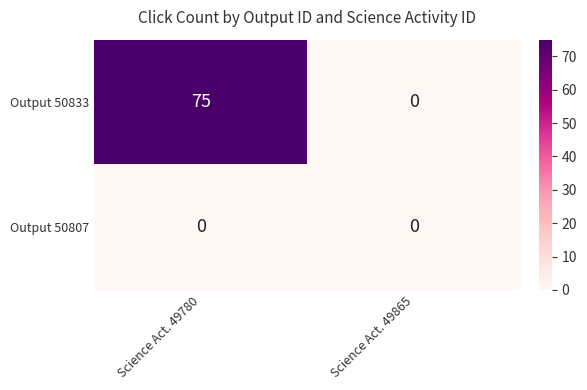

Rank the series by their average value, from lowest to highest.

Output 50807, Output 50833